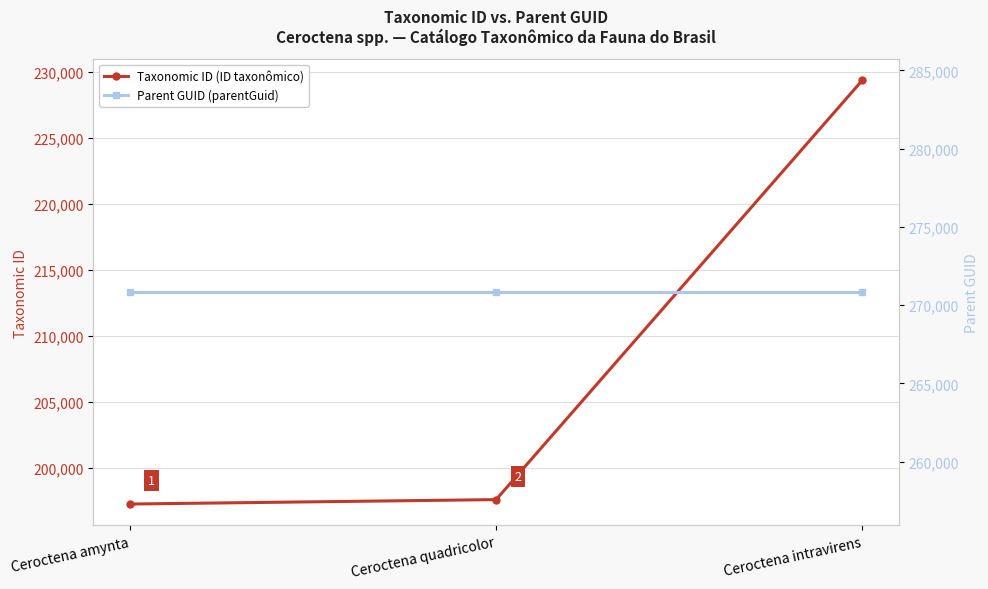

What value does the Parent GUID (parentGuid) series have at Ceroctena quadricolor?

270833